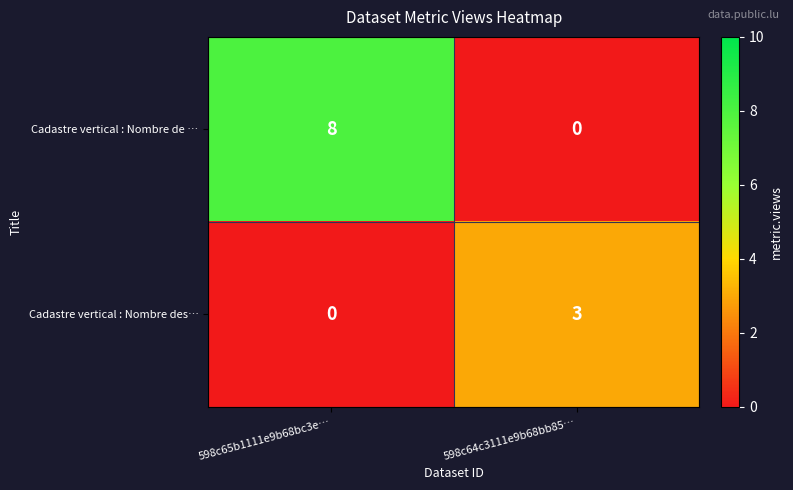

Which series changed the most between 598c65b1111e9b68bc3e… and 598c64c3111e9b68bb85…?

Cadastre vertical : Nombre de …